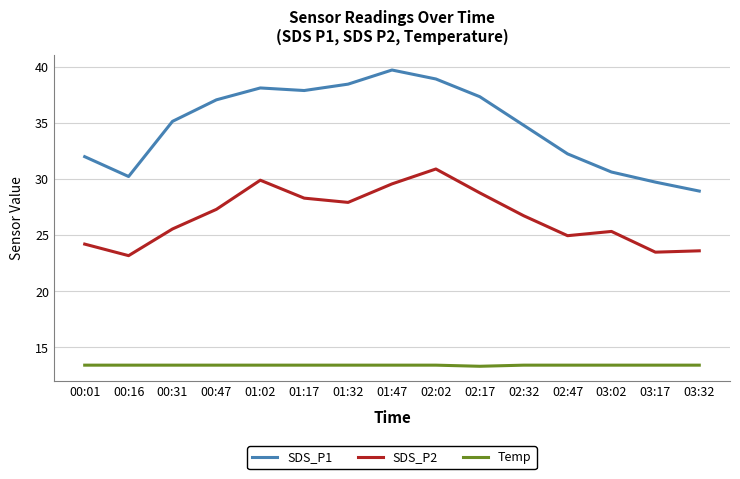

List the series in order of their overall mean, highest first.

SDS_P1, SDS_P2, Temp